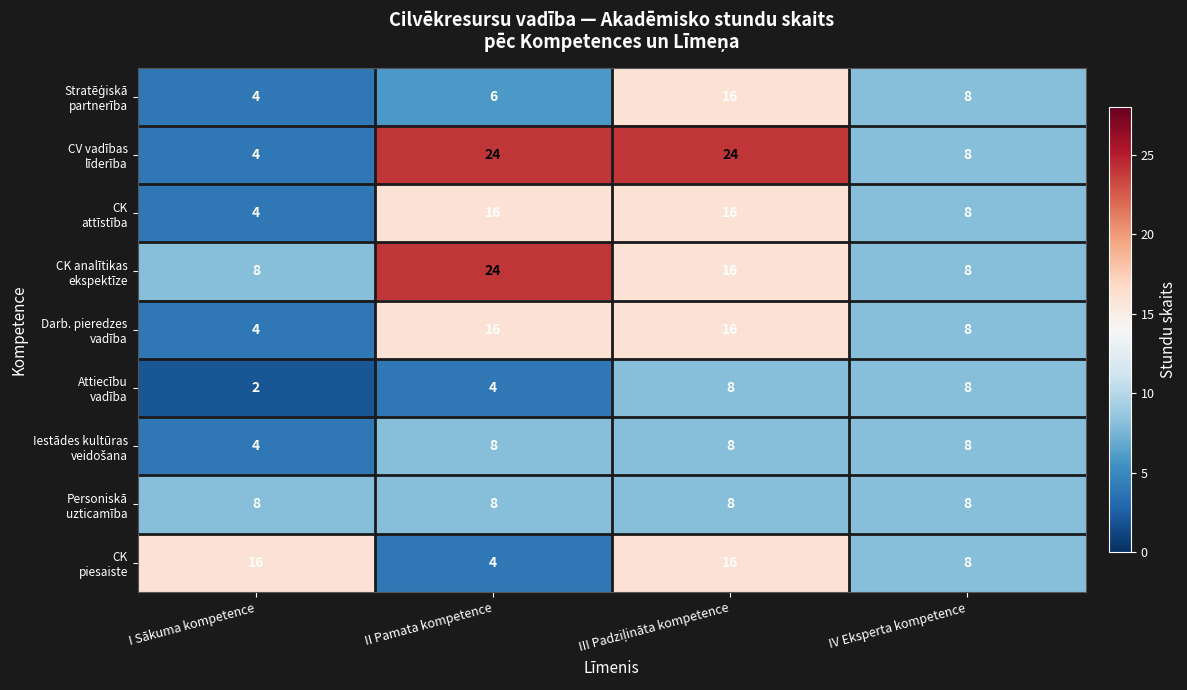

What is the difference between the highest and lowest values at I Sākuma kompetence?

14